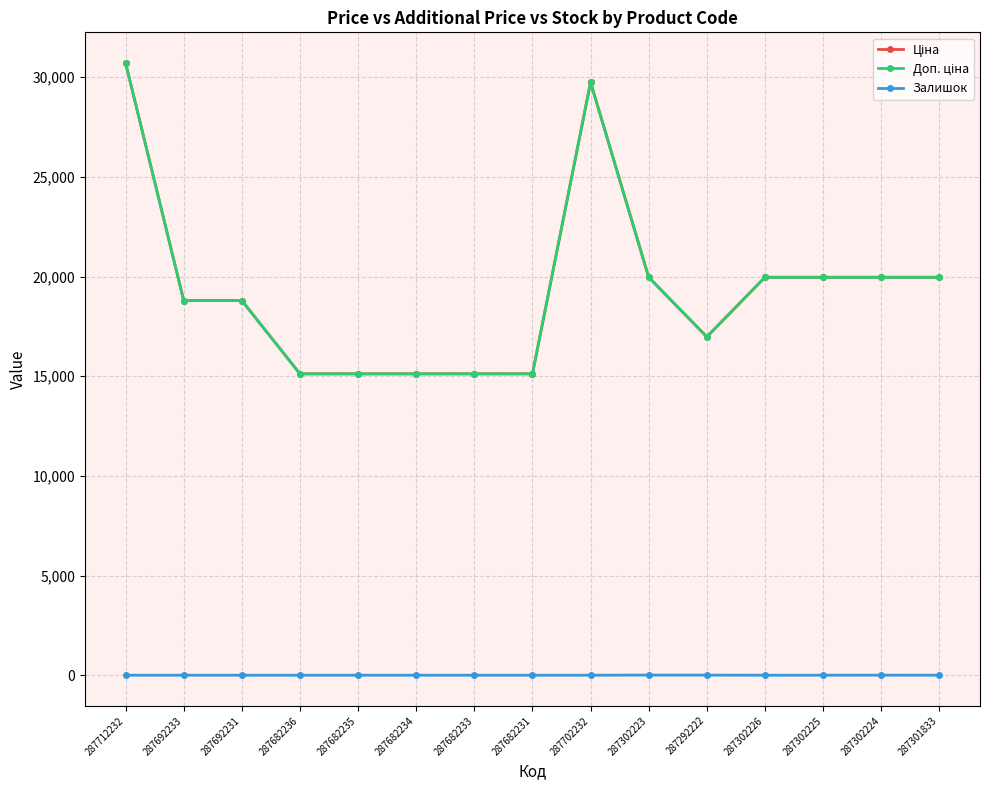

True or false: Залишок and Ціна intersect in this chart.

False